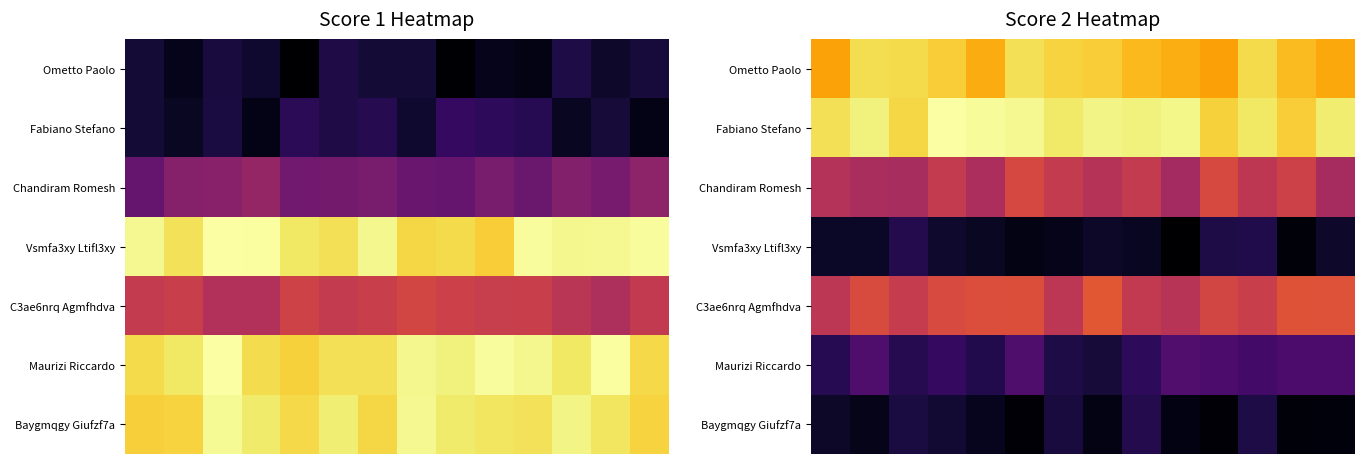

List the series in order of their peak value, highest first.

Fabiano Stefano, Ometto Paolo, C3ae6nrq Agmfhdva, Chandiram Romesh, Maurizi Riccardo, Vsmfa3xy Ltifl3xy, Baygmqgy Giufzf7a